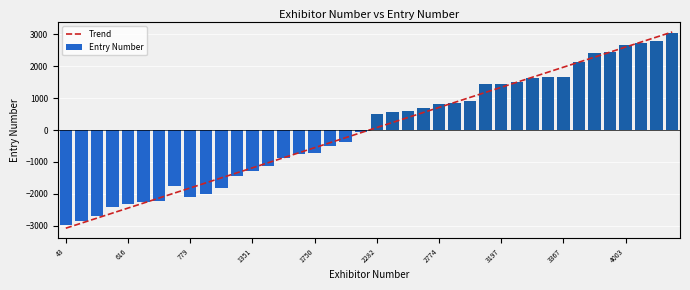

What is the maximum value for Trend?

3078.0